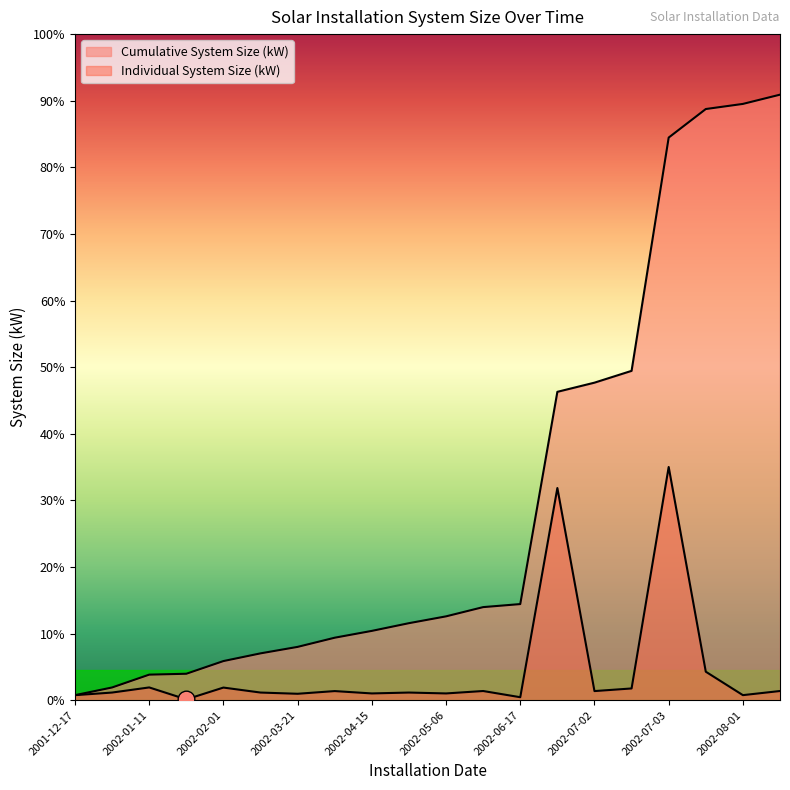

What is the difference between the maximum and minimum values?

68.1